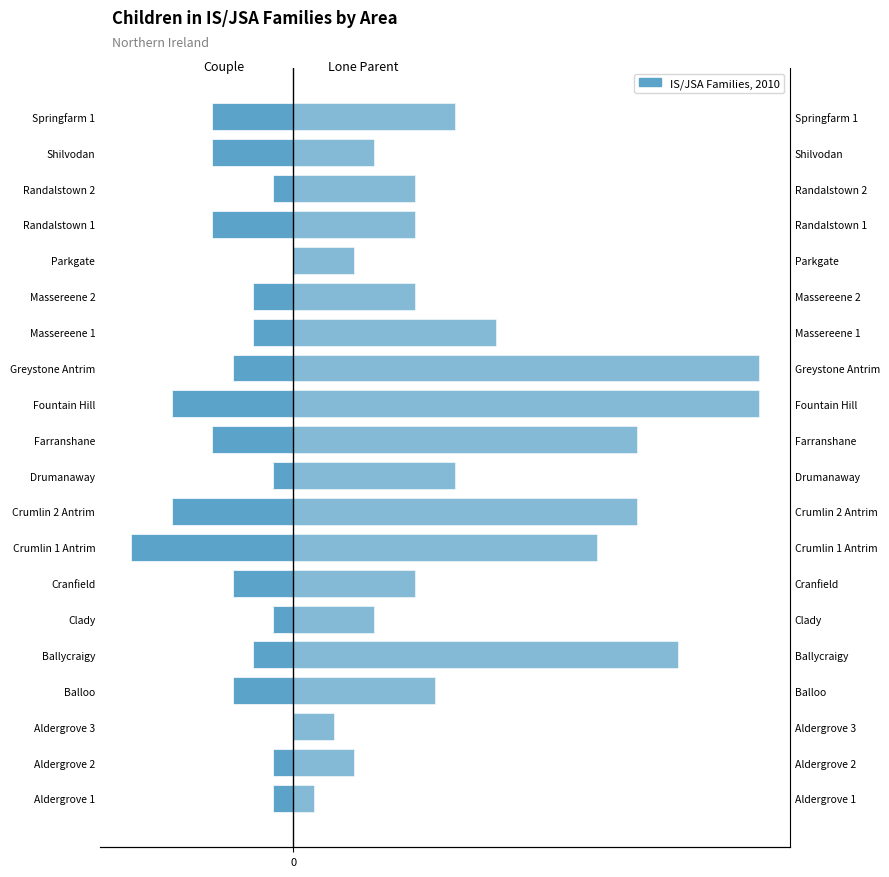

Which series changed the most between Balloo and Fountain Hill?

Lone Parent